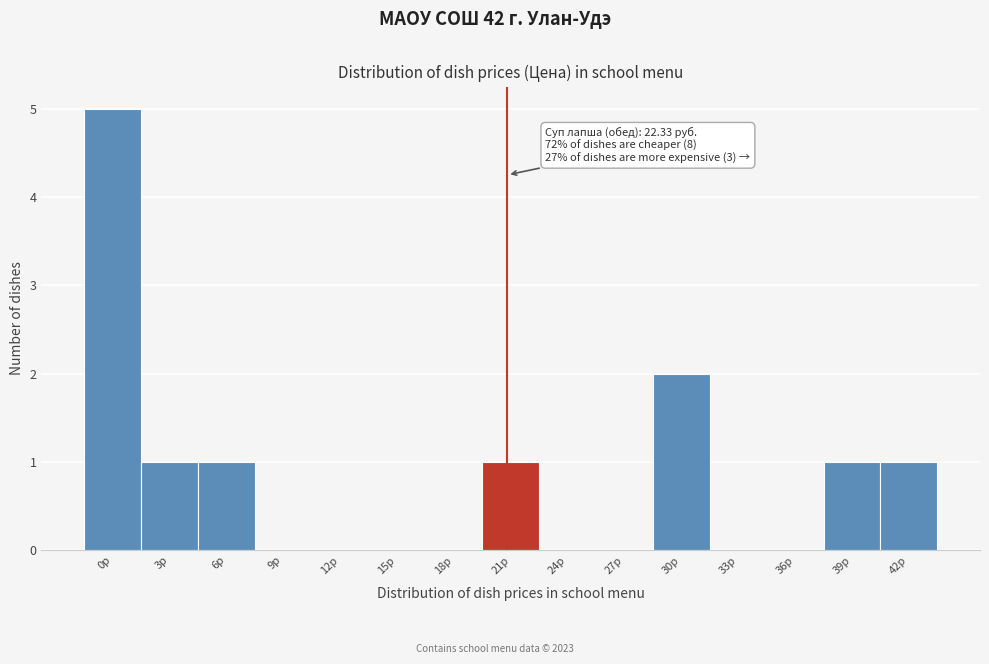

Reading right to left, transcribe all the data shown in this chart.

42р=1	39р=1	36р=0	33р=0	30р=2	27р=0	24р=0	21р=1	18р=0	15р=0	12р=0	9р=0	6р=1	3р=1	0р=5